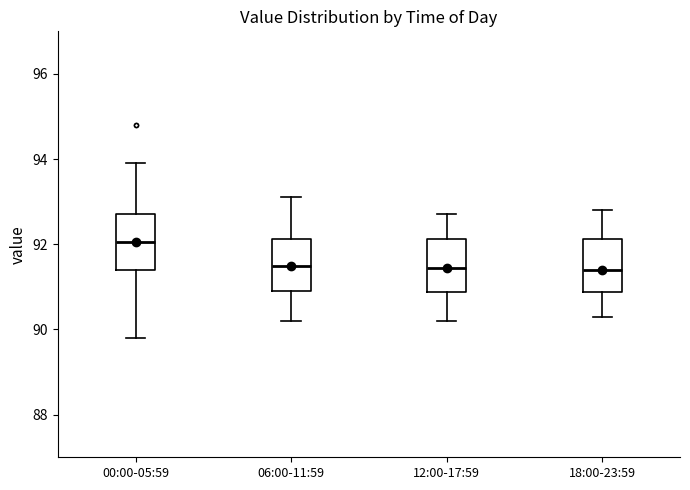

Reading left to right, read every box against the y-axis: the position of its median line, the range the box covers, and the ends of its whiskers. The values are not printed on the chart, so give them approximately, as read against the axis.

00:00-05:59: median 92.0, box 91.4 to 92.8, whiskers 89.8 to 94.0
06:00-11:59: median 91.6, box 91.0 to 92.2, whiskers 90.2 to 93.2
12:00-17:59: median 91.4, box 90.8 to 92.2, whiskers 90.2 to 92.8
18:00-23:59: median 91.4, box 90.8 to 92.2, whiskers 90.4 to 92.8